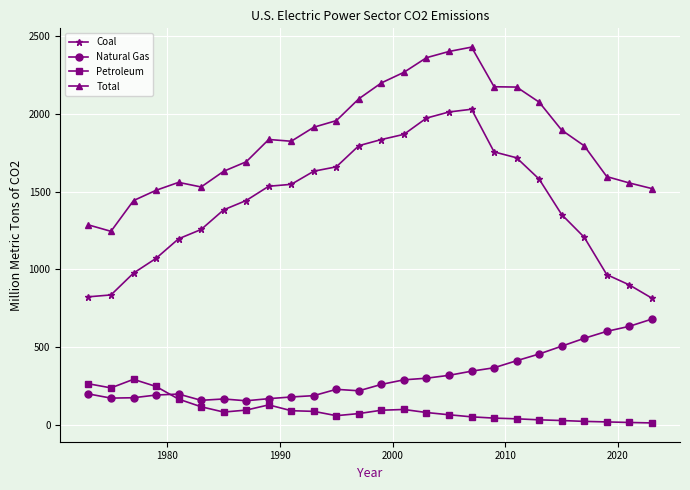

Which series has the largest range (max minus min)?

Coal